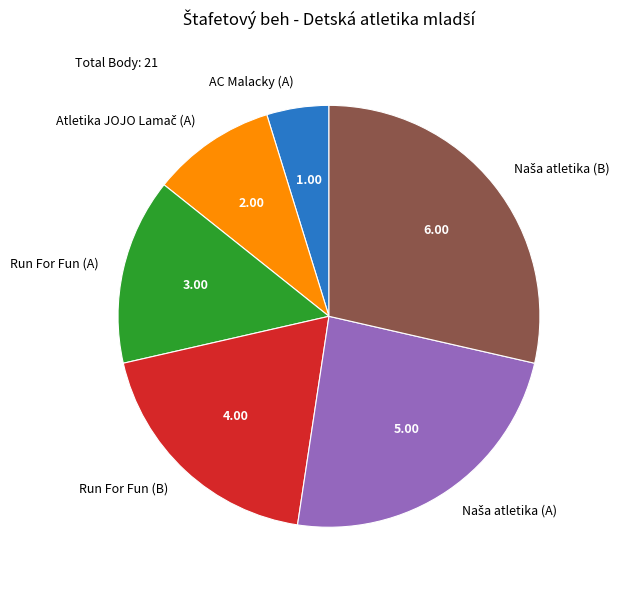

Does Run For Fun (A) represent more than half of the total?

No